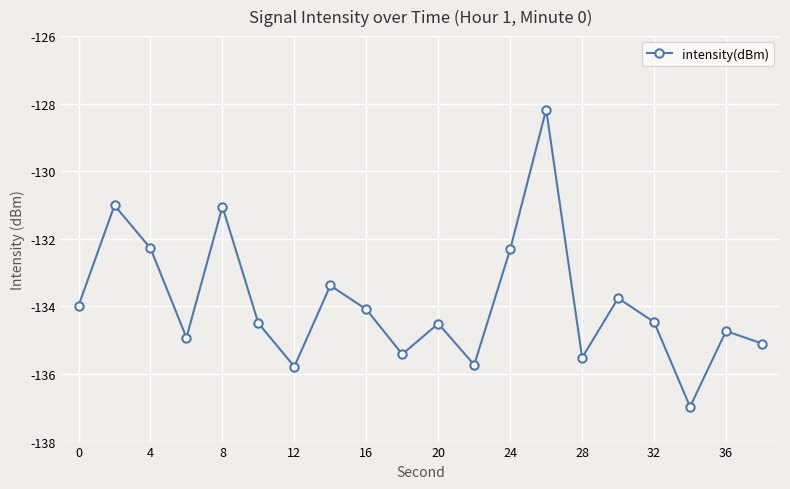

How many series are shown in this chart?

1